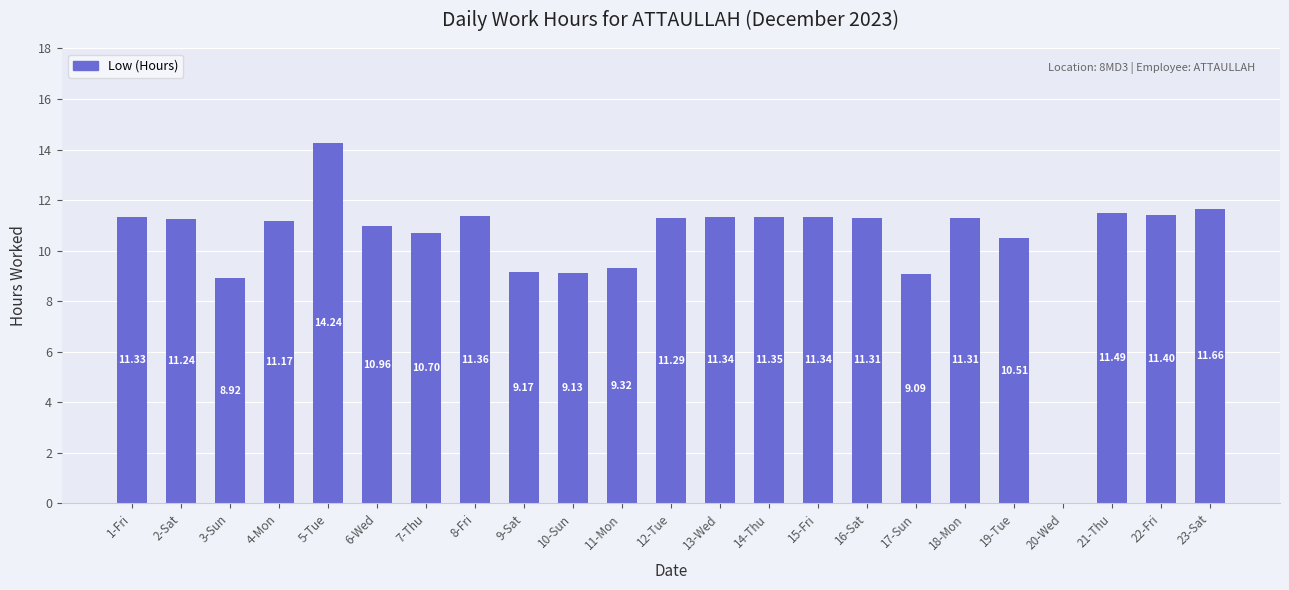

Where is the data nearest to the value 7?

3-Sun